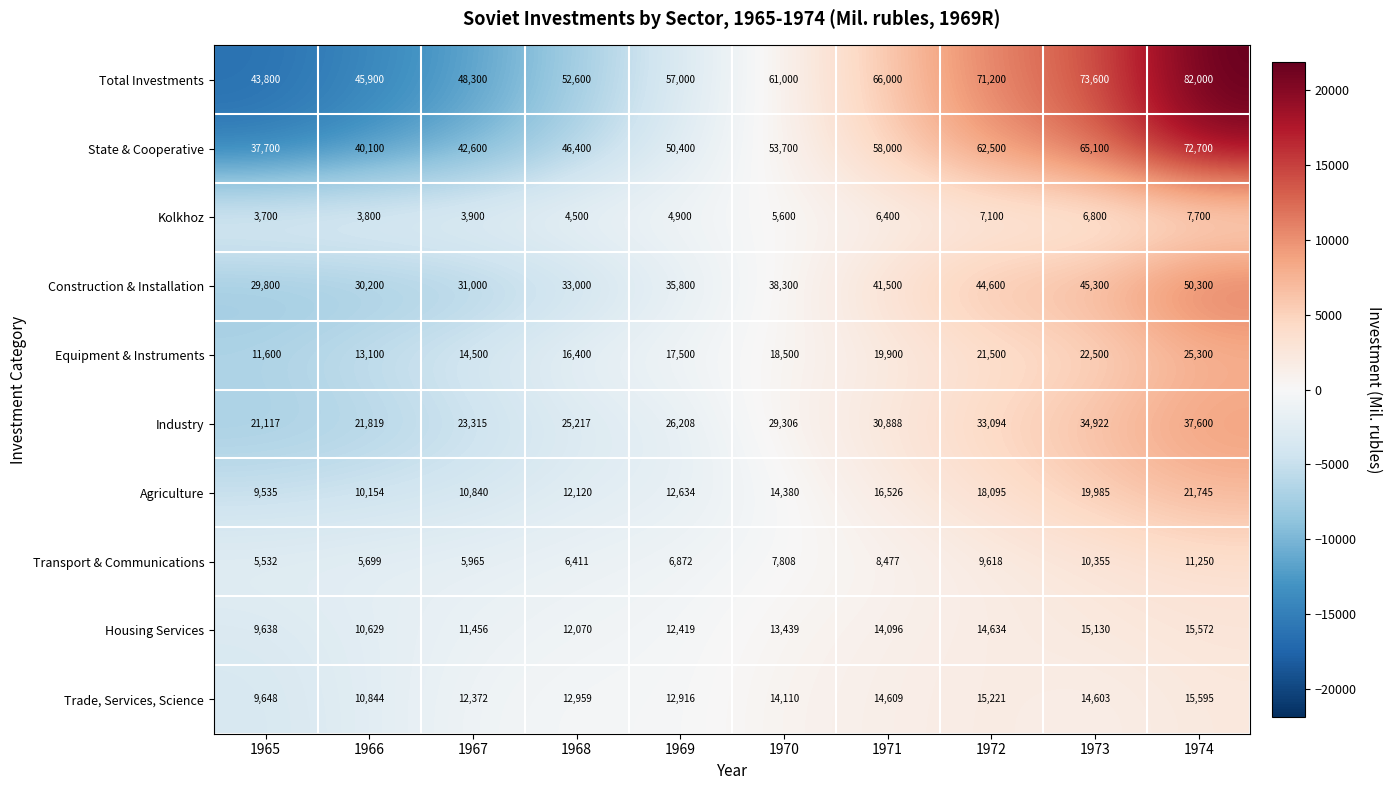

The Housing Services series shows 11456 at 1967. True or false?

True